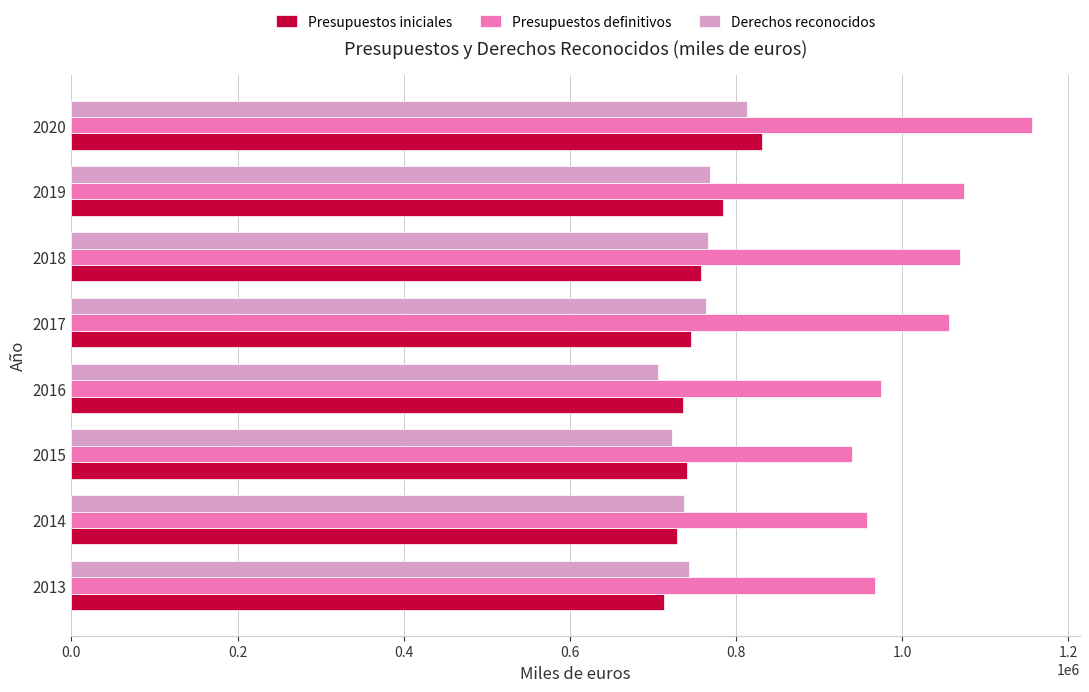

What is the difference between the second highest and minimum values in the Derechos reconocidos series?

62624.9